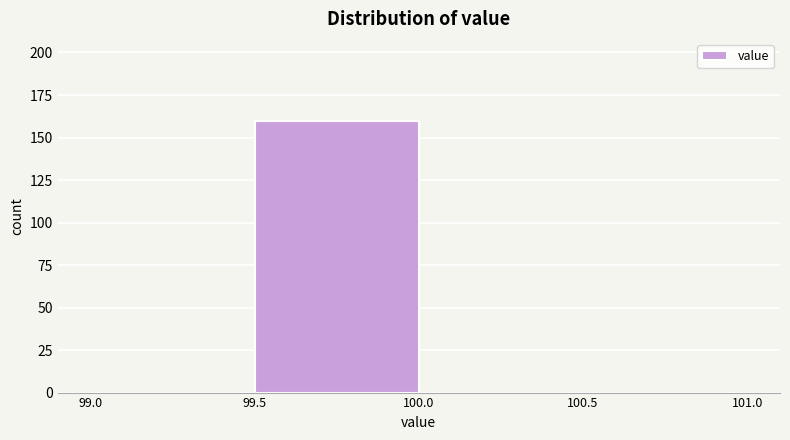

How tall is the bar that spans 99.5 to 100.0 on the x-axis? The values are not printed on the chart, so give them approximately, as read against the axis.

160